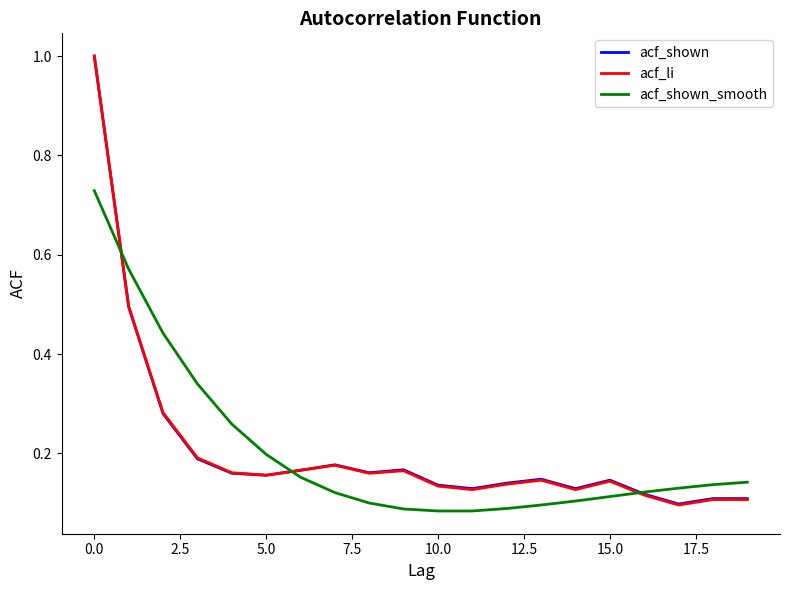

How many times do acf_shown_smooth and acf_li cross each other?

3